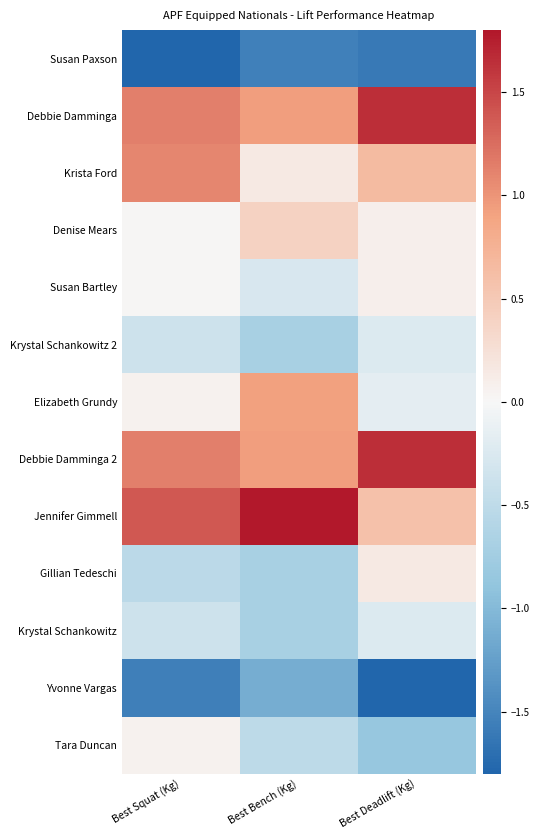

Reading right to left, transcribe all the data shown in this chart.

Susan Paxson: Best Deadlift (Kg)=-1.6	Best Bench (Kg)=-1.5	Best Squat (Kg)=-2.1
Debbie Damminga: Best Deadlift (Kg)=1.7	Best Bench (Kg)=0.9	Best Squat (Kg)=1.1
Krista Ford: Best Deadlift (Kg)=0.7	Best Bench (Kg)=0.2	Best Squat (Kg)=1.1
Denise Mears: Best Deadlift (Kg)=0.1	Best Bench (Kg)=0.4	Best Squat (Kg)=0.0
Susan Bartley: Best Deadlift (Kg)=0.1	Best Bench (Kg)=-0.3	Best Squat (Kg)=0.0
Krystal Schankowitz 2: Best Deadlift (Kg)=-0.2	Best Bench (Kg)=-0.7	Best Squat (Kg)=-0.4
Elizabeth Grundy: Best Deadlift (Kg)=-0.2	Best Bench (Kg)=0.9	Best Squat (Kg)=0.1
Debbie Damminga 2: Best Deadlift (Kg)=1.7	Best Bench (Kg)=0.9	Best Squat (Kg)=1.1
Jennifer Gimmell: Best Deadlift (Kg)=0.6	Best Bench (Kg)=2.2	Best Squat (Kg)=1.4
Gillian Tedeschi: Best Deadlift (Kg)=0.1	Best Bench (Kg)=-0.7	Best Squat (Kg)=-0.5
Krystal Schankowitz: Best Deadlift (Kg)=-0.2	Best Bench (Kg)=-0.7	Best Squat (Kg)=-0.4
Yvonne Vargas: Best Deadlift (Kg)=-1.8	Best Bench (Kg)=-1.1	Best Squat (Kg)=-1.5
Tara Duncan: Best Deadlift (Kg)=-0.9	Best Bench (Kg)=-0.5	Best Squat (Kg)=0.1